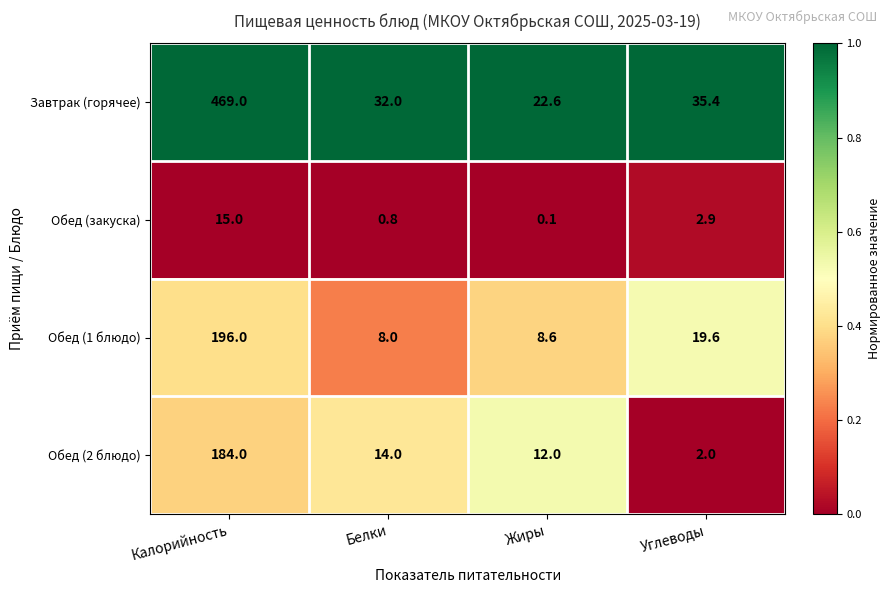

What is the difference between the maximum and minimum values in the Обед (1 блюдо) series?

188.0